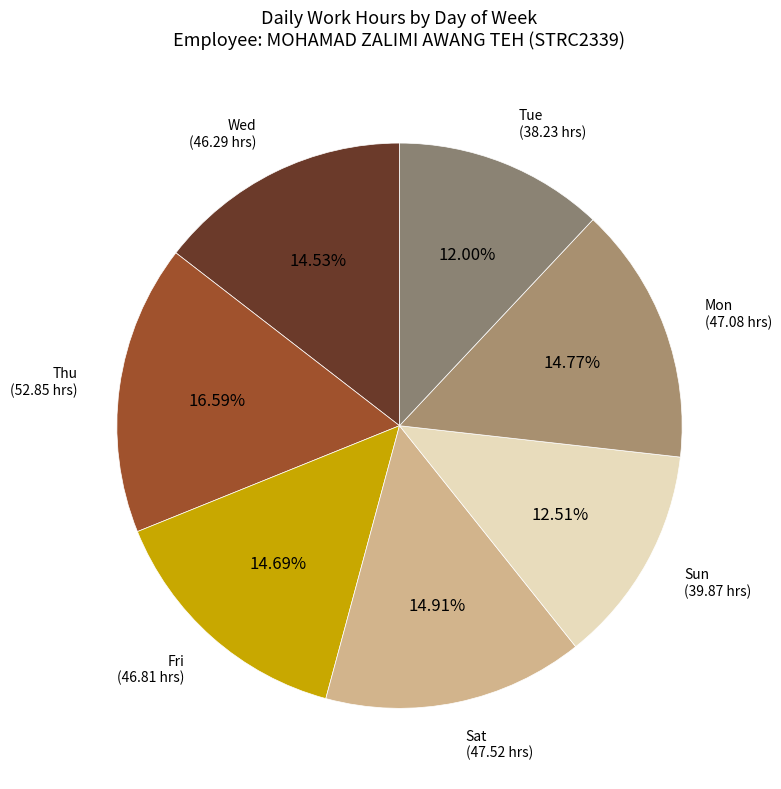

What is the ratio of the value at Fri to the value at Wed?

1.0